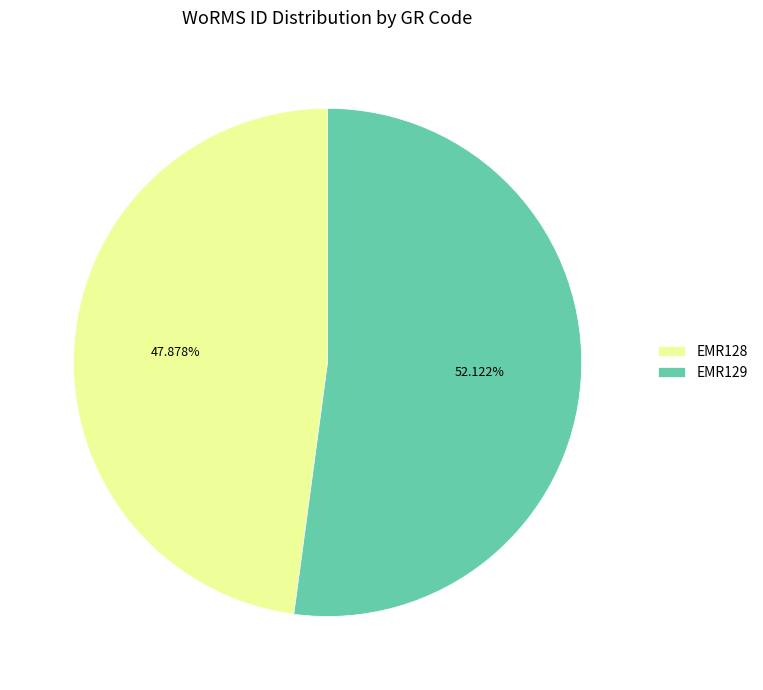

Count the number of slices in the pie.

2